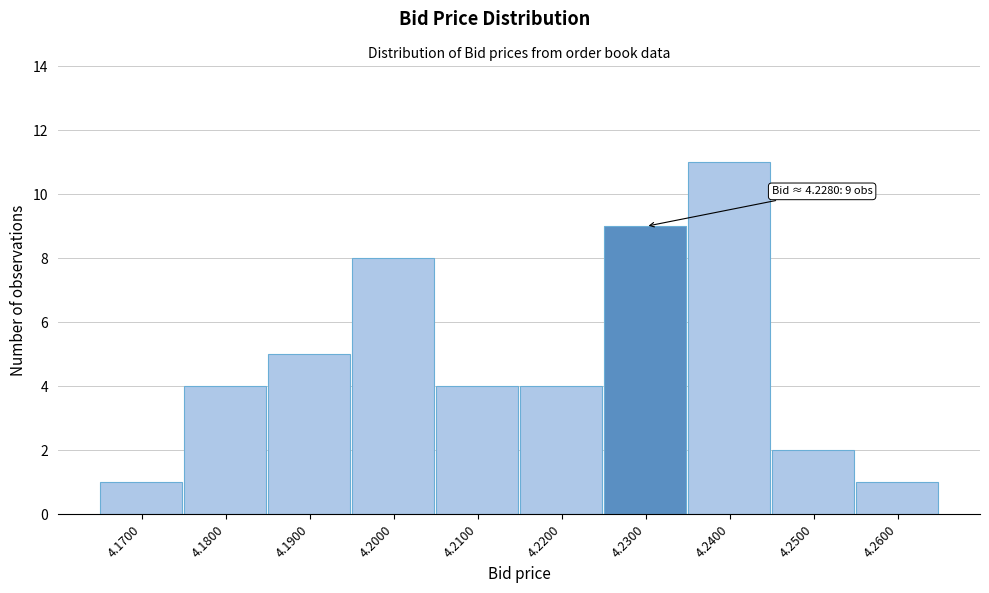

Which range on the x-axis has the tallest bar?

4.235 to 4.245